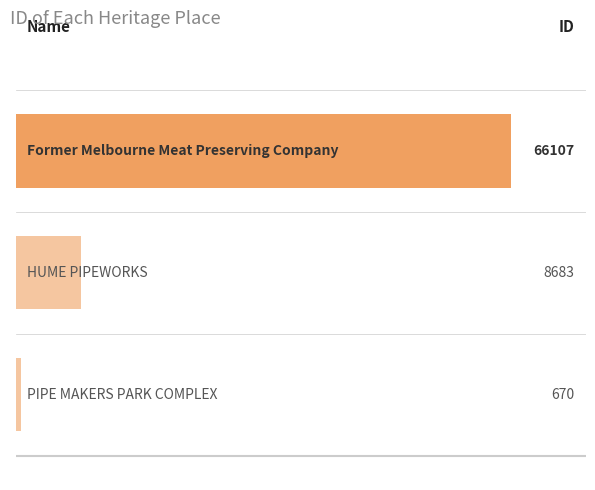

How many bars are there in total?

3